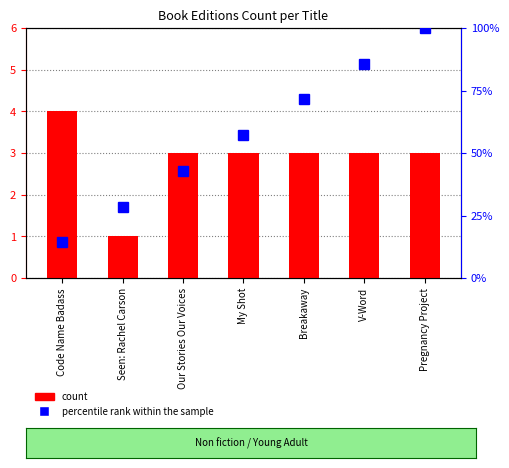

Reading left to right, transcribe all the data shown in this chart.

count: Code Name Badass=4.0	Seen: Rachel Carson=1.0	Our Stories Our Voices=3.0	My Shot=3.0	Breakaway=3.0	V-Word=3.0	Pregnancy Project=3.0
percentile rank within the sample: Code Name Badass=14.3	Seen: Rachel Carson=28.6	Our Stories Our Voices=42.9	My Shot=57.1	Breakaway=71.4	V-Word=85.7	Pregnancy Project=100.0